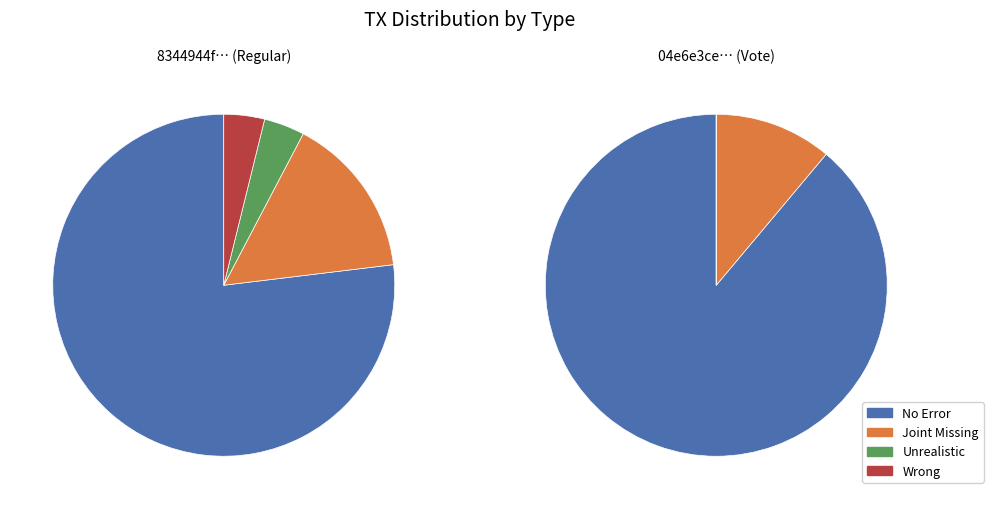

To the nearest percent, what portion does value represent?

96%